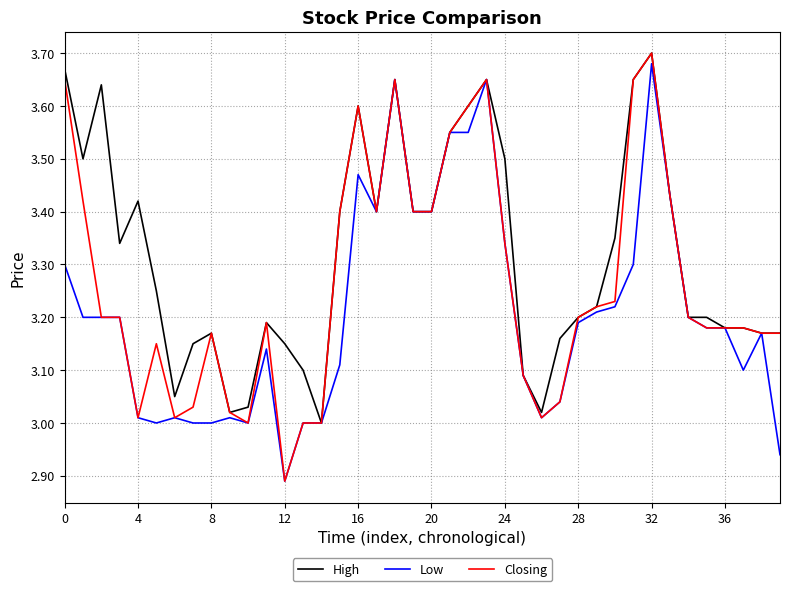

Rank the series by their average value, from highest to lowest.

High, Closing, Low